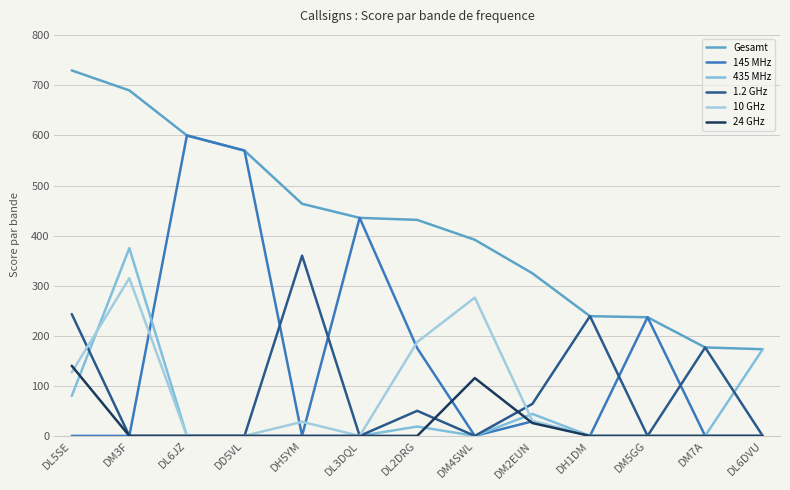

Reading left to right, transcribe all the data shown in this chart.

Gesamt: 729.9	690.0	600.0	569.8	463.5	435.5	431.4	391.7	324.8	239.1	237.0	176.7	173.1
145 MHz: 0.0	0.0	600.0	569.8	0.3	435.5	175.1	0.0	29.0	0.0	237.0	0.0	0.0
435 MHz: 79.7	375.0	0.0	0.0	0.0	0.0	18.7	0.0	43.9	0.0	0.0	0.0	173.1
1.2 GHz: 243.3	0.0	0.0	0.0	360.0	0.0	50.1	0.0	64.0	239.1	0.0	176.7	0.0
10 GHz: 126.8	315.0	0.0	0.0	28.1	0.0	187.5	276.2	30.0	0.0	0.0	0.0	0.0
24 GHz: 140.0	0.0	0.0	0.0	0.0	0.0	0.0	115.5	25.7	0.0	0.0	0.0	0.0